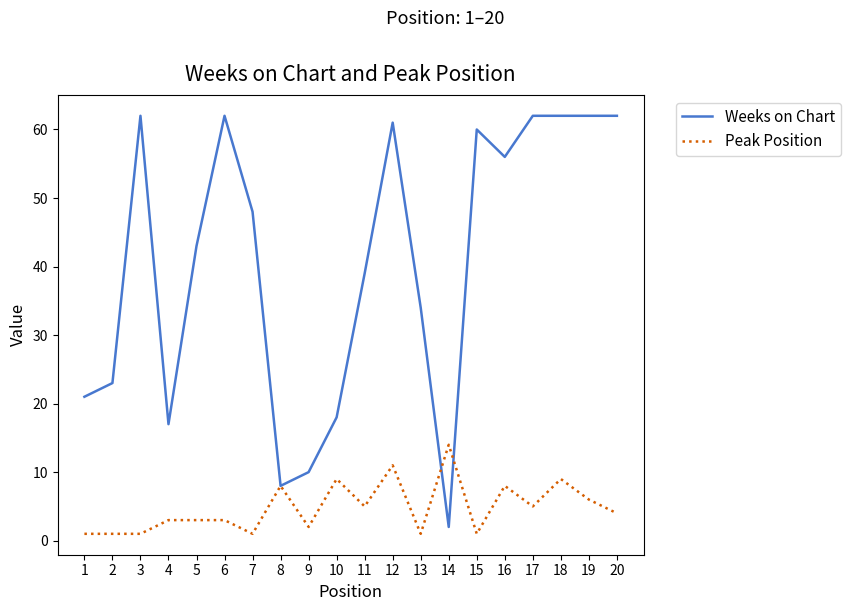

How many values in the Weeks on Chart series are below 48?

10